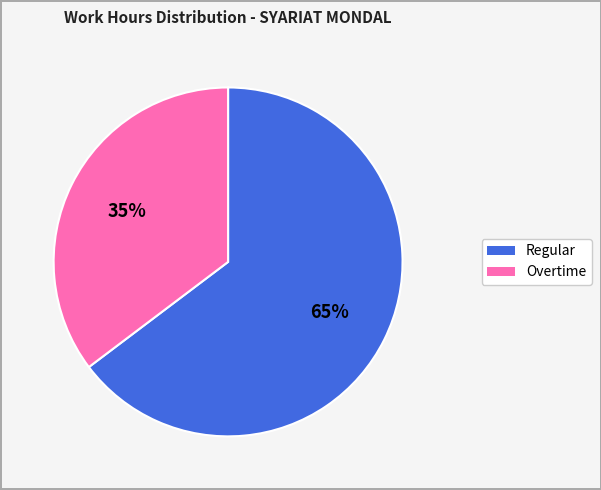

To the nearest percent, what is the average slice percentage?

50%